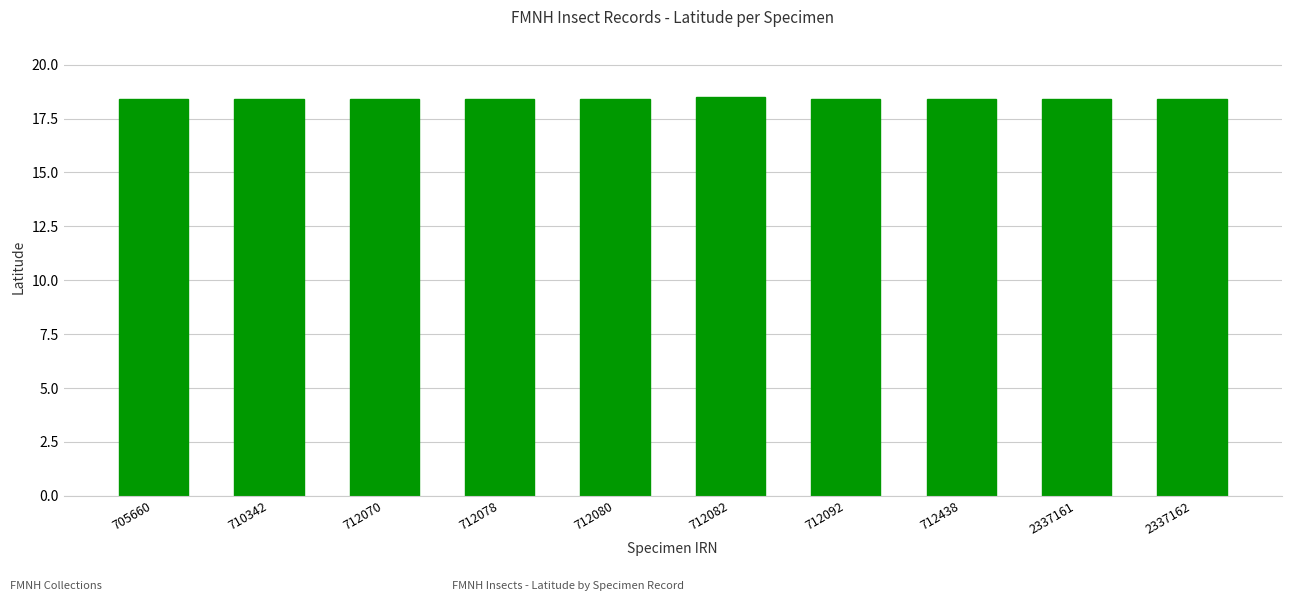

Is it true that the value at 712438 is 18.4?

True